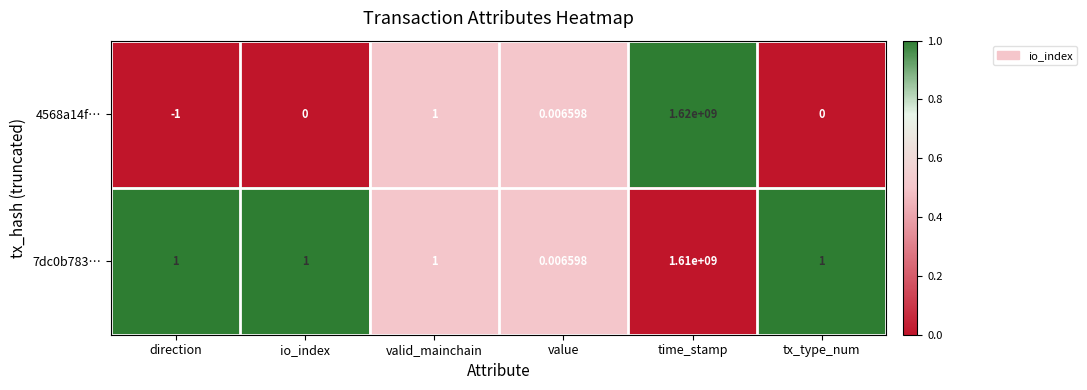

Which category has the lowest value across all series?

direction